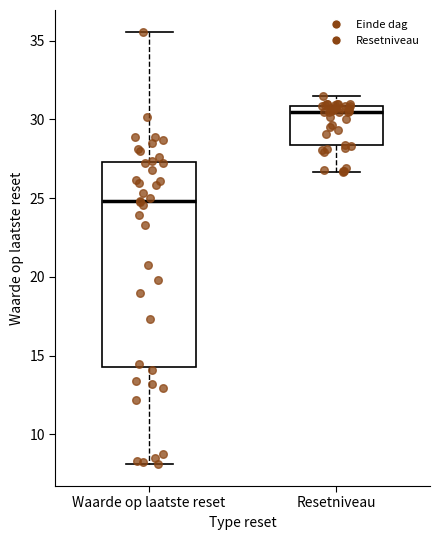

Which box has the highest median line?

Resetniveau